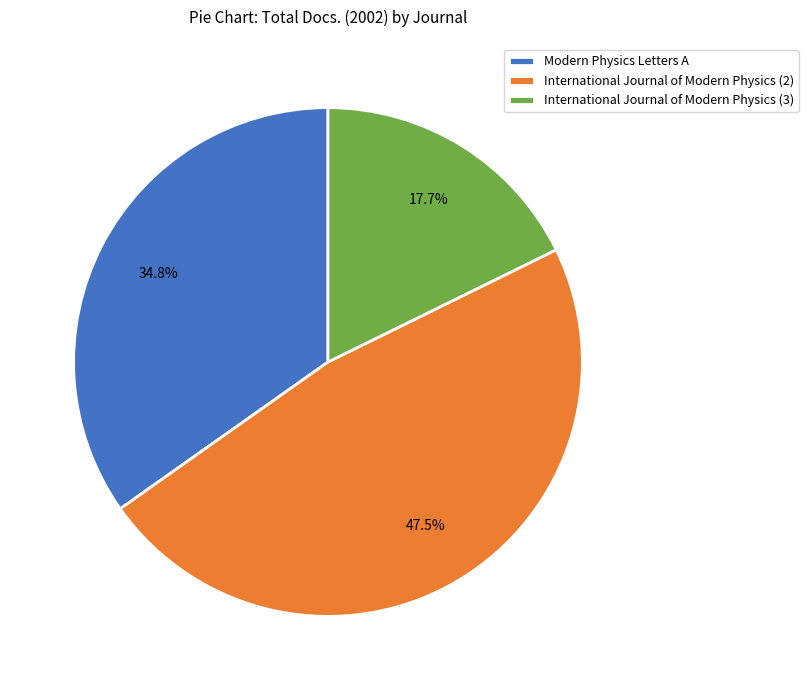

Count the number of slices in the pie.

3